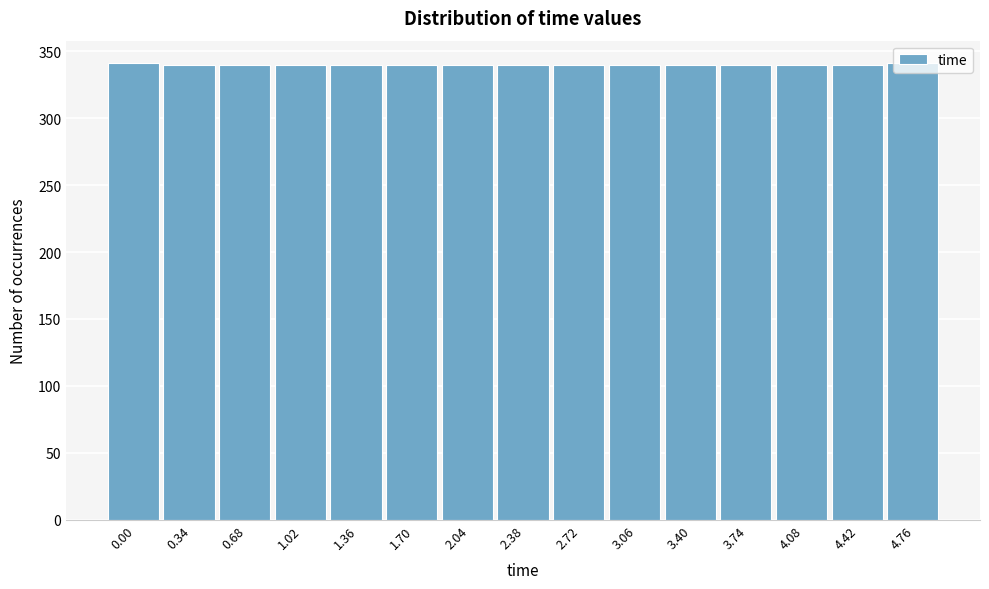

What position from the left is 3.40?

11